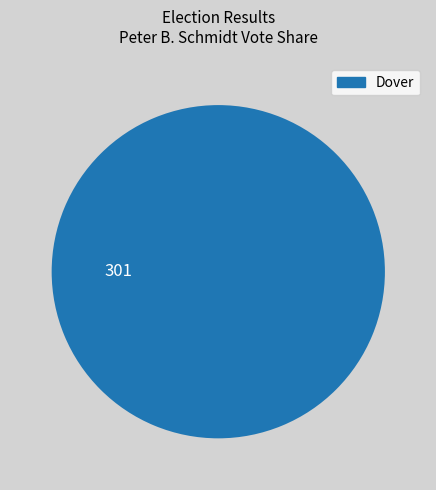

Is there a majority slice in this chart?

Yes